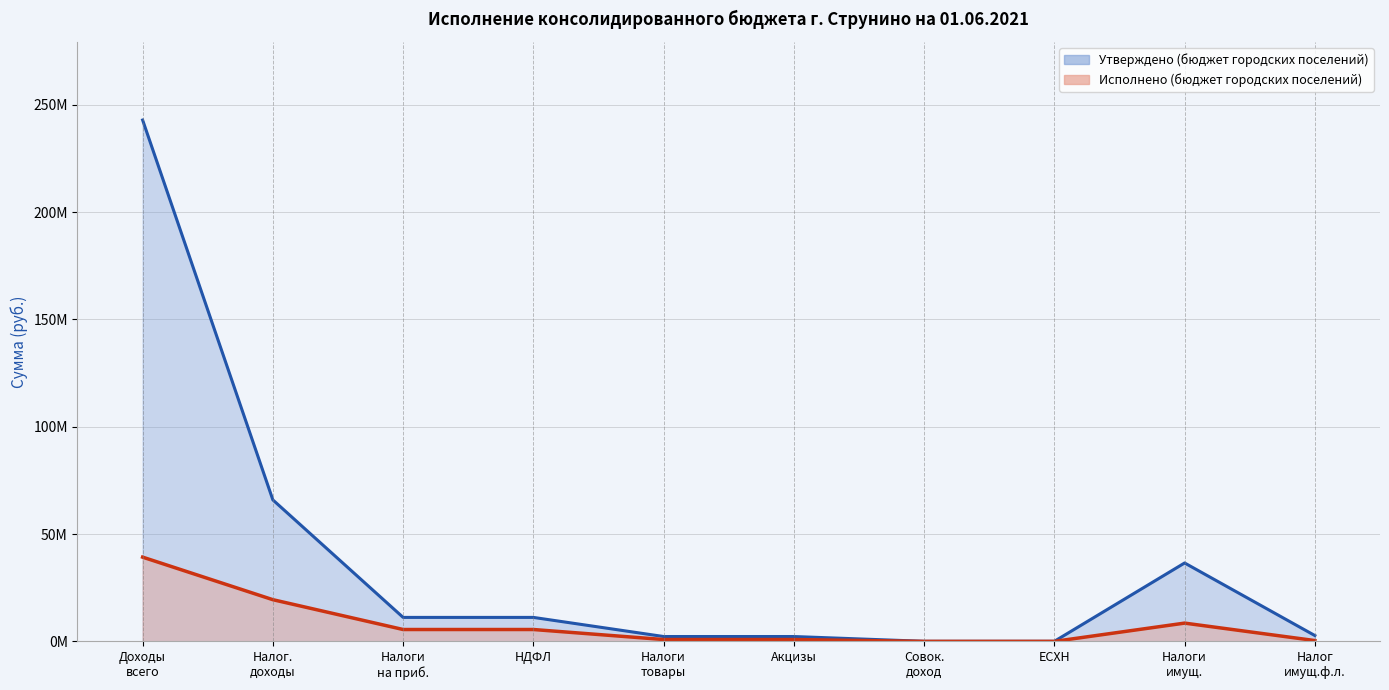

How many values in the Утверждено (бюджет городских поселений) series are below 11200000?

5